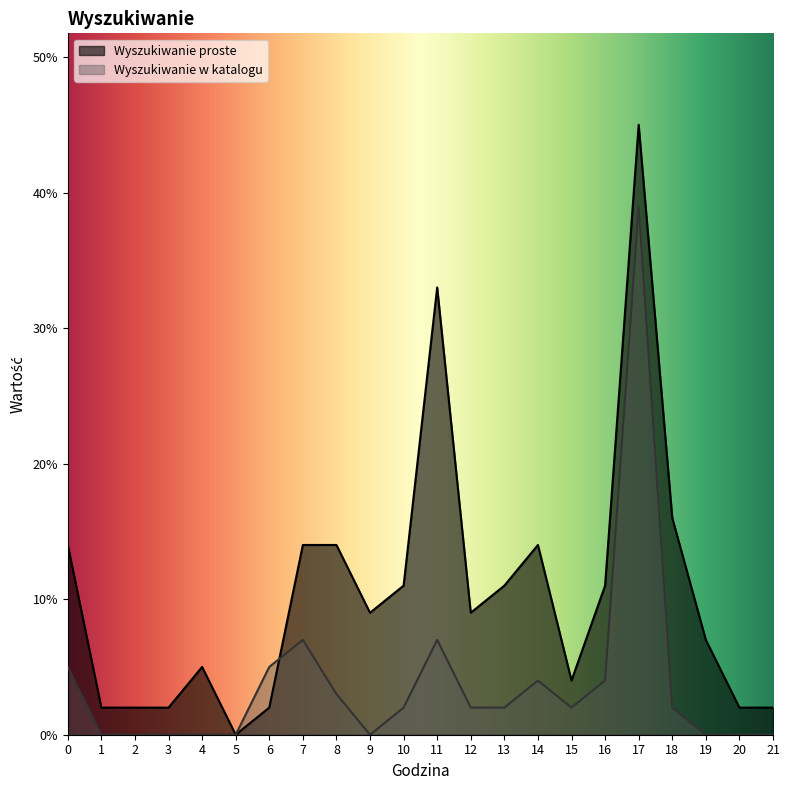

Which series has the largest total across all categories?

Wyszukiwanie proste